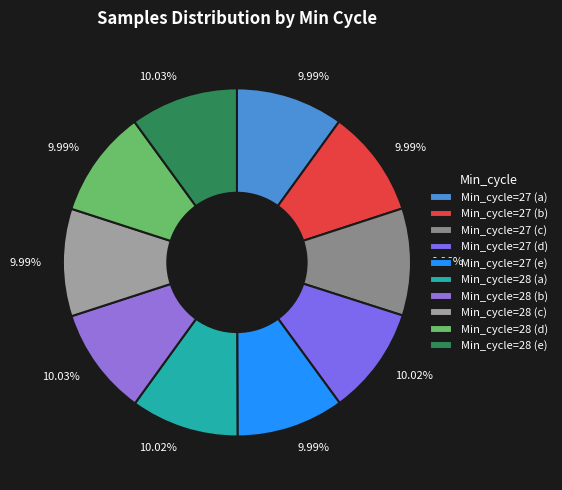

Count the number of slices in the pie.

10